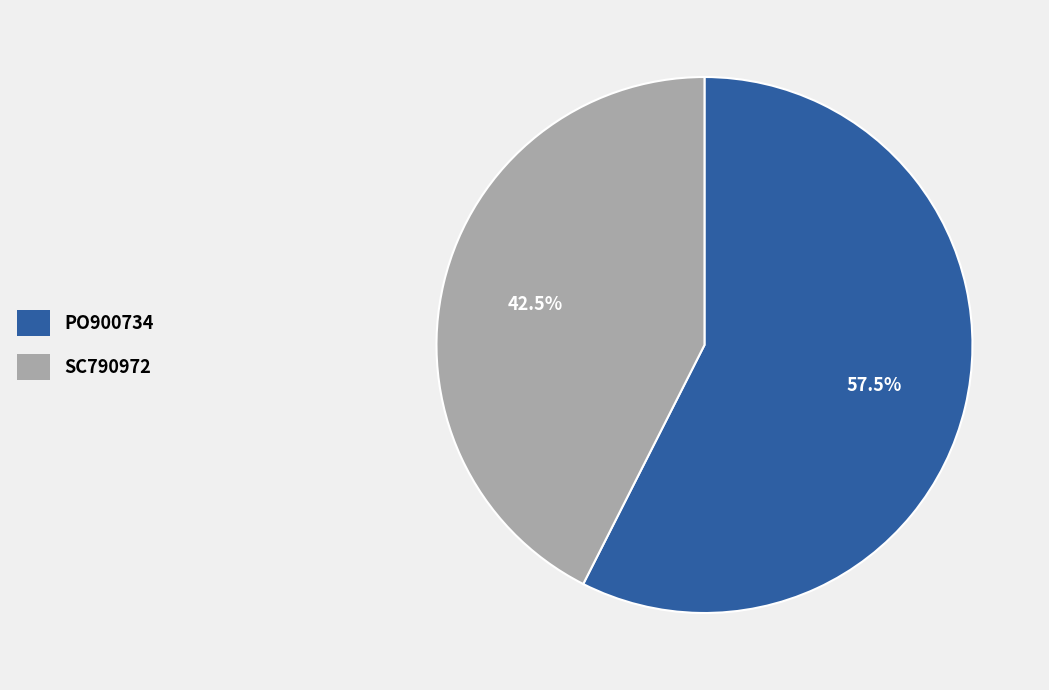

Combined, what portion of the pie is SC790972 and PO900734?

100.0%